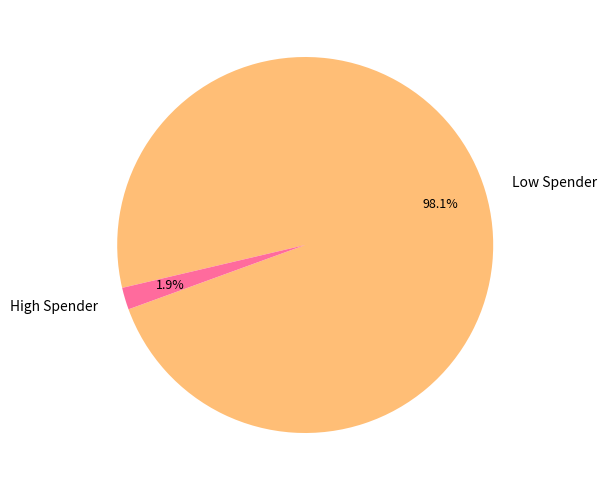

Rank the categories by value from lowest to highest.

High Spender, Low Spender